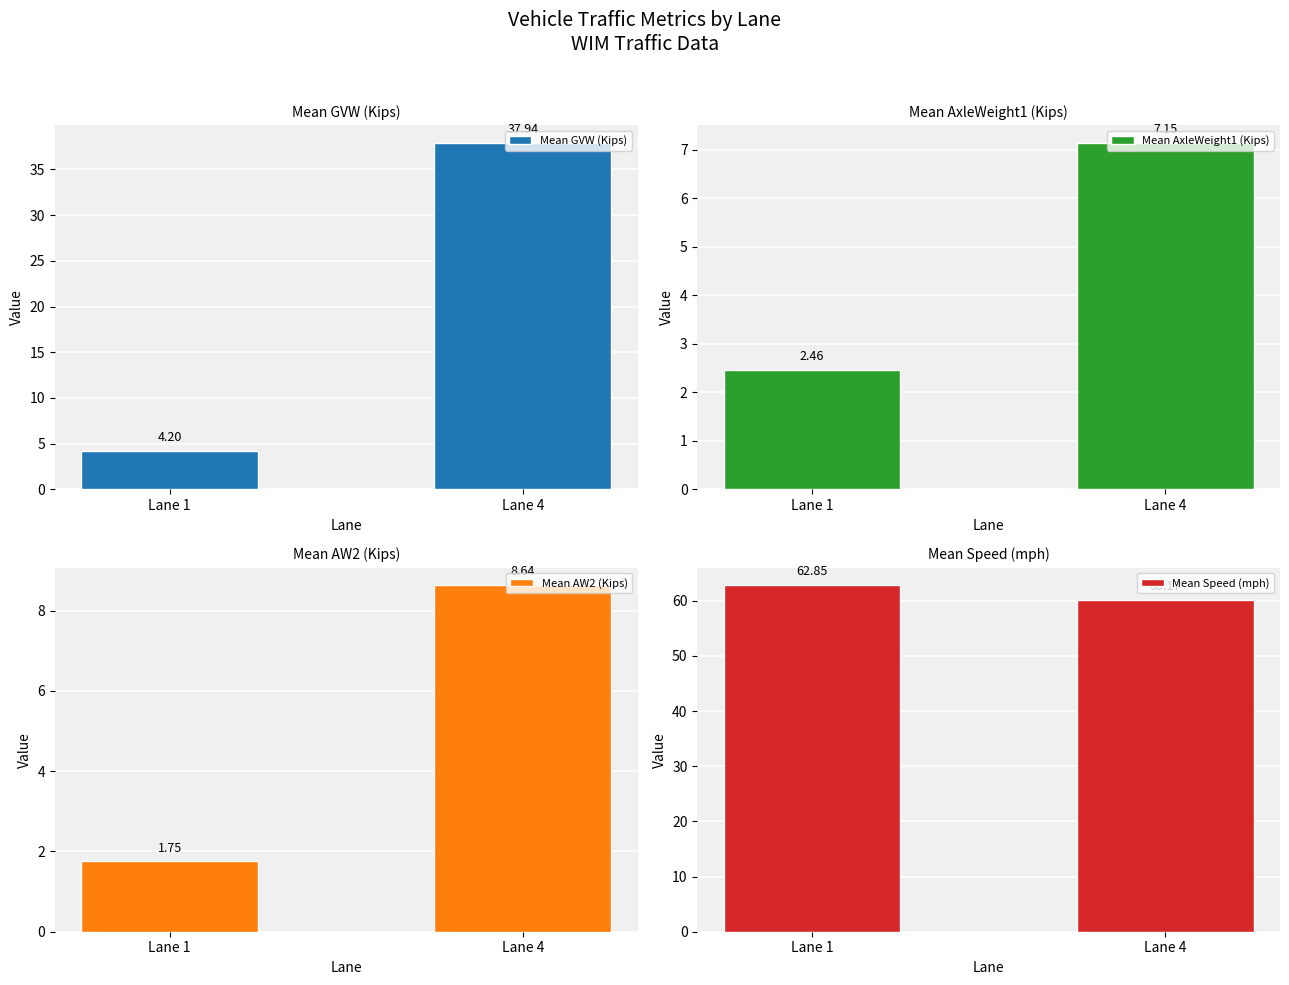

What is the highest value of the Mean GVW (Kips) series?

37.9